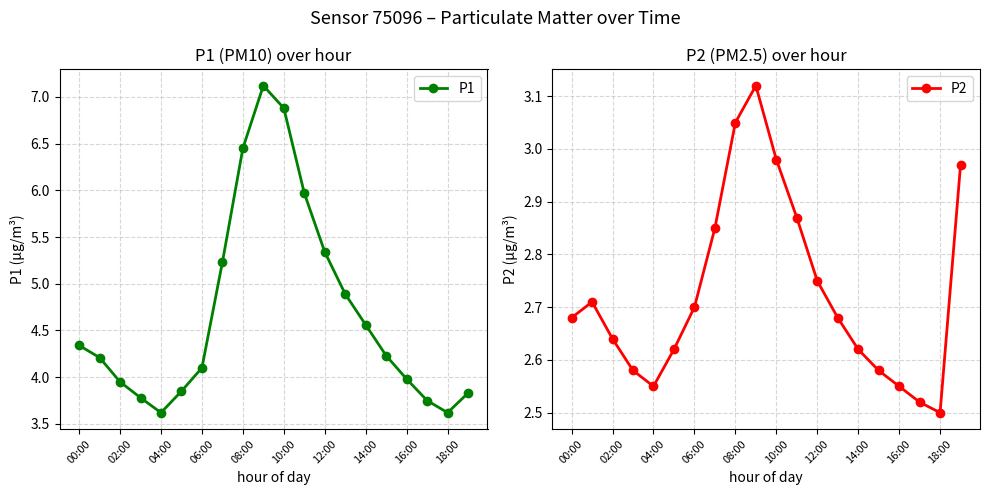

What is the maximum value for P1?

7.1